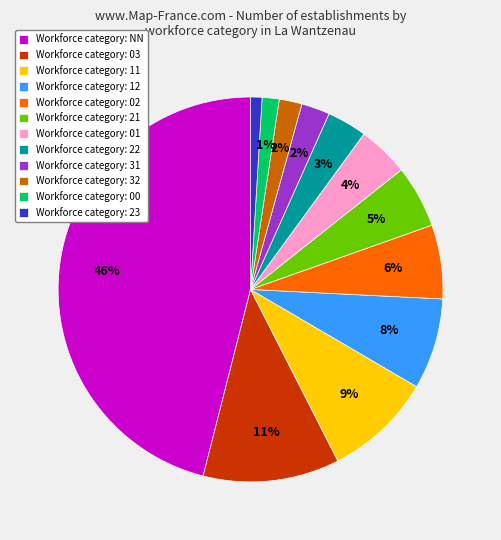

Is there a majority slice in this chart?

No